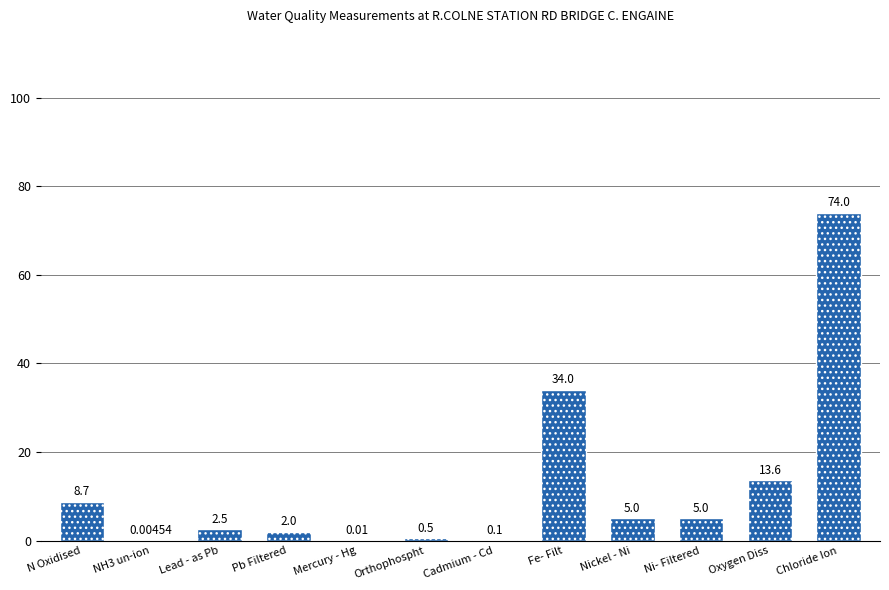

What is the greatest value displayed?

74.0